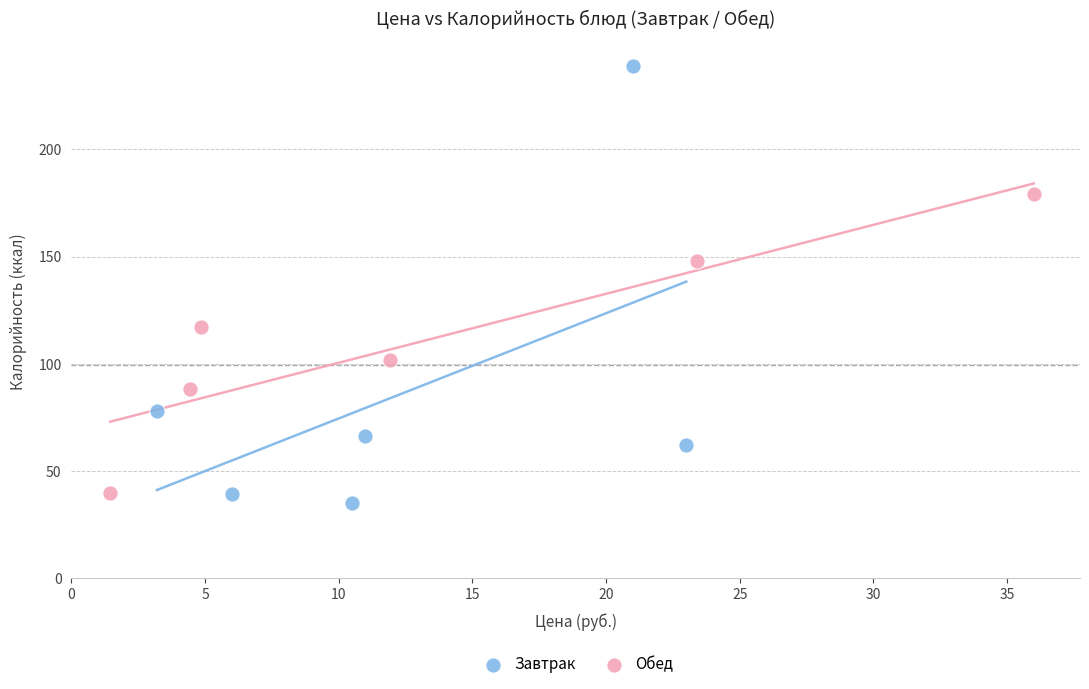

Which series reaches the maximum Y coordinate?

Завтрак